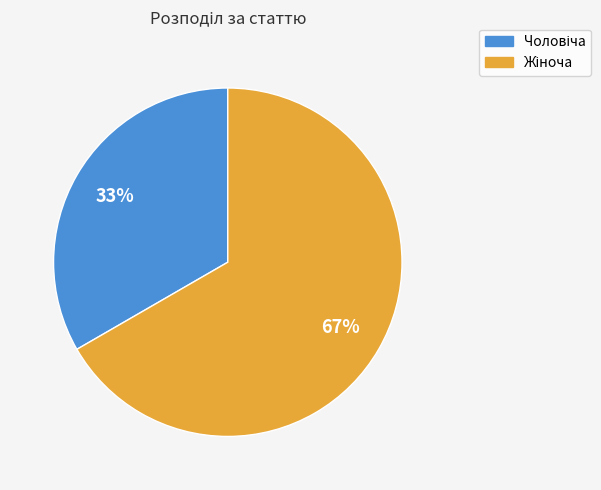

Does any single category account for the majority?

Yes